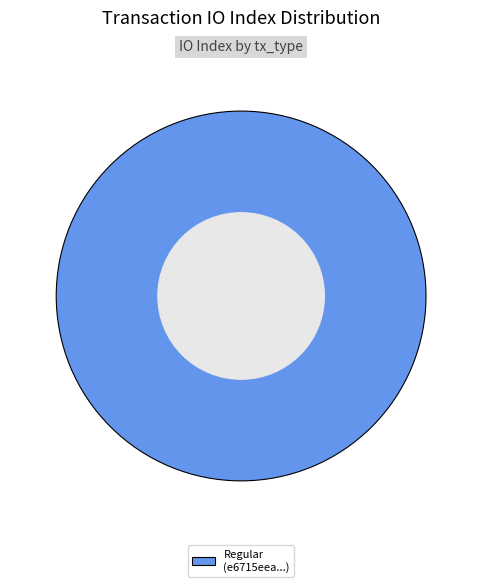

How many slices are in this pie chart?

1